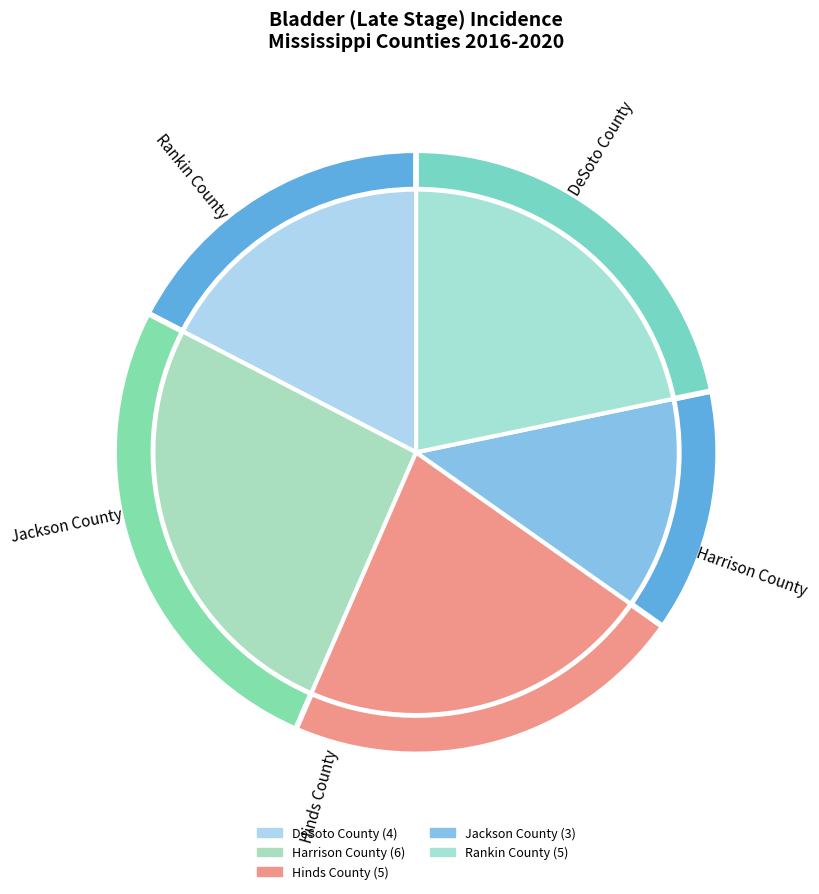

Is there any slice that represents more than half of the pie?

No